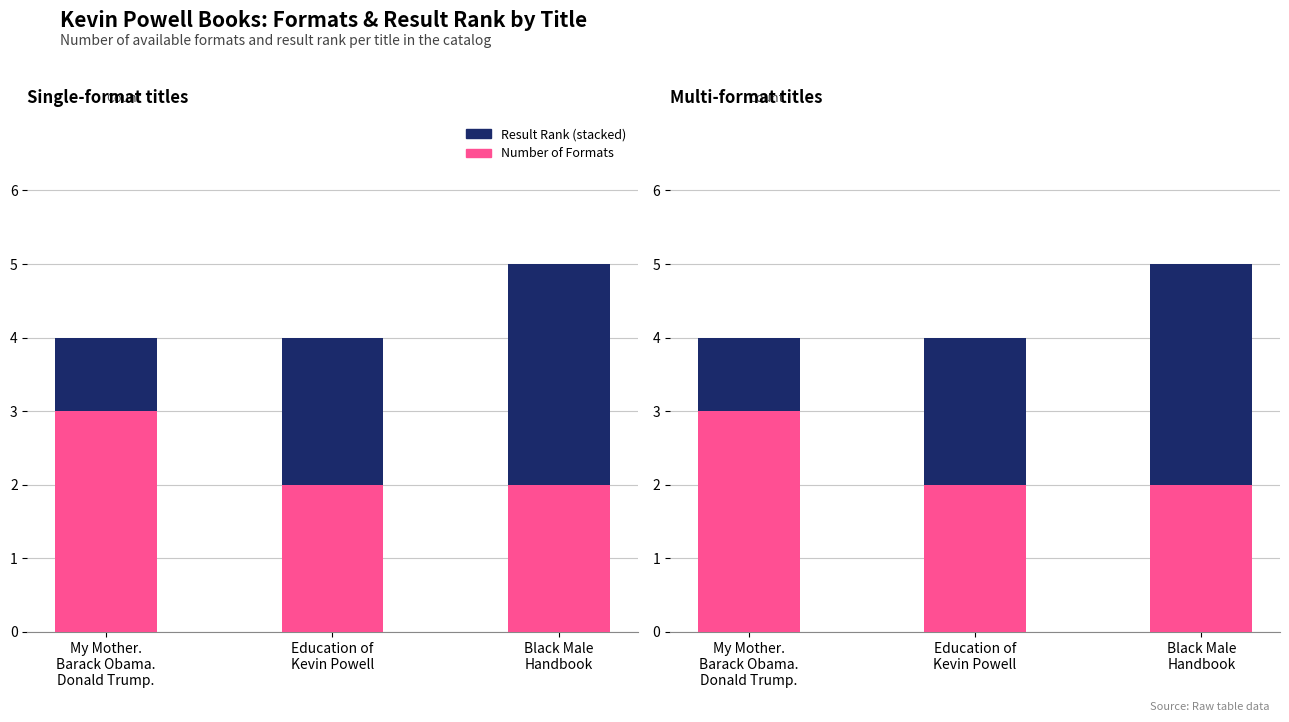

How many series are shown in this chart?

2